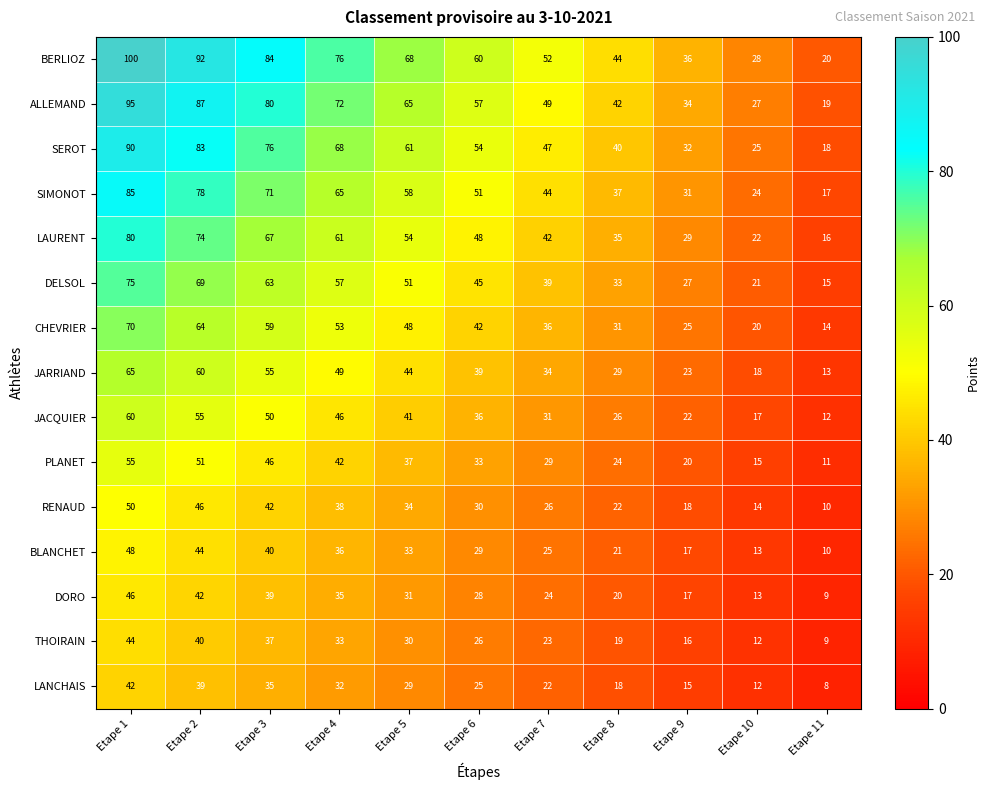

Where does the RENAUD series first go above 30?

Etape 1